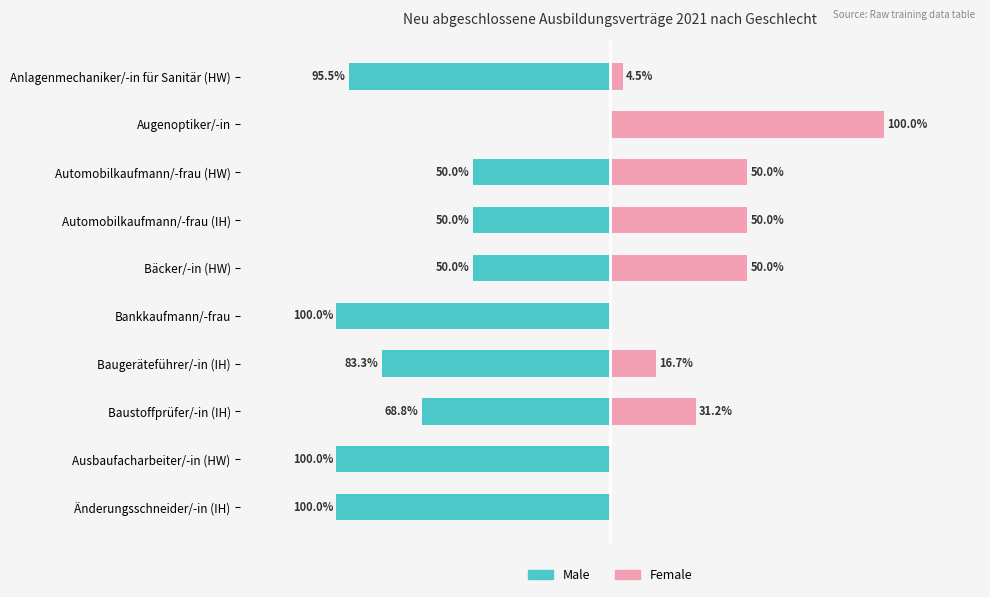

What is the difference between the highest and lowest values at Bankkaufmann/-frau?

100.0